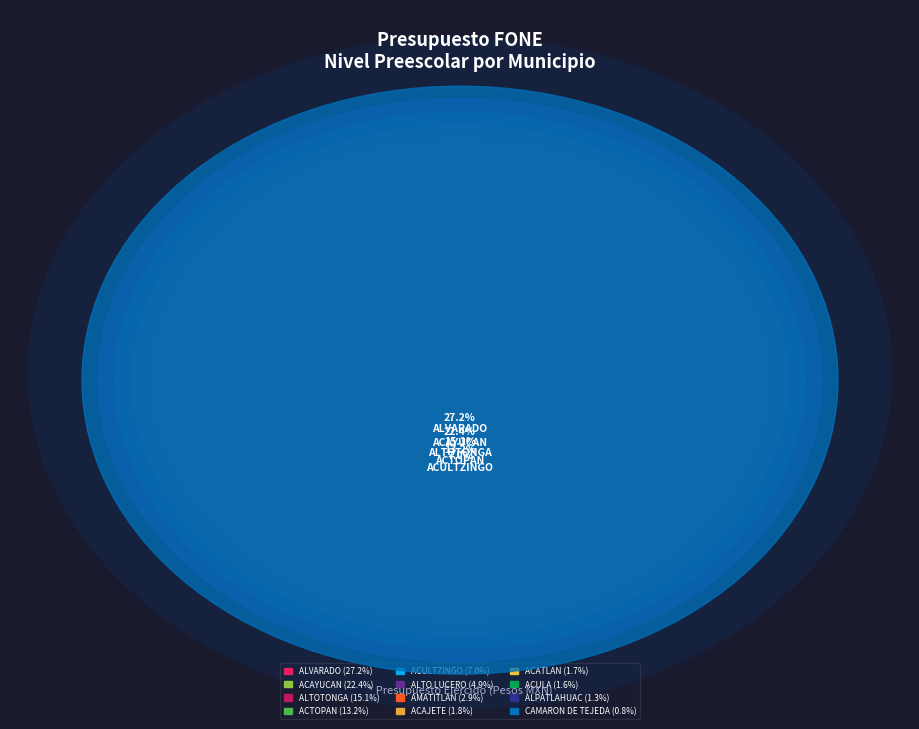

Count the number of slices in the pie.

12